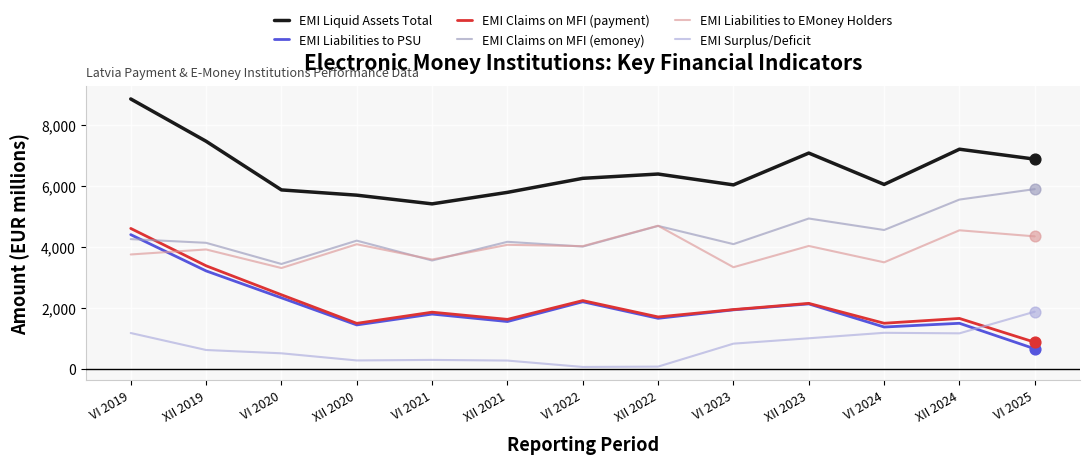

At which category is the sum across all series the highest?

VI 2019